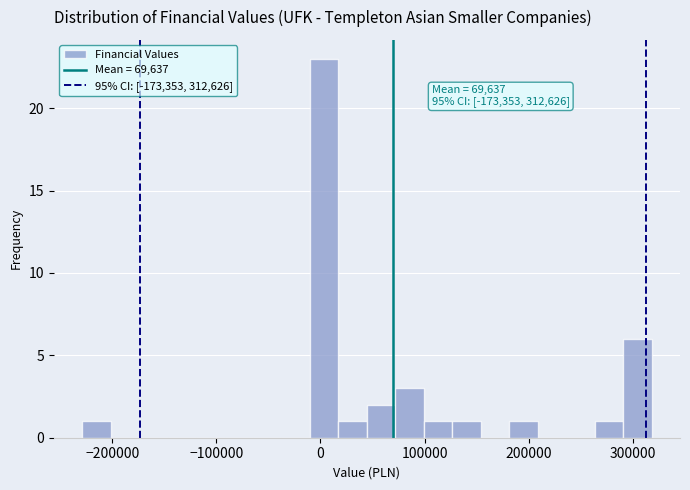

Around what value on the x-axis is the tallest bar? Give the approximate position of its centre, as read against the axis.

0